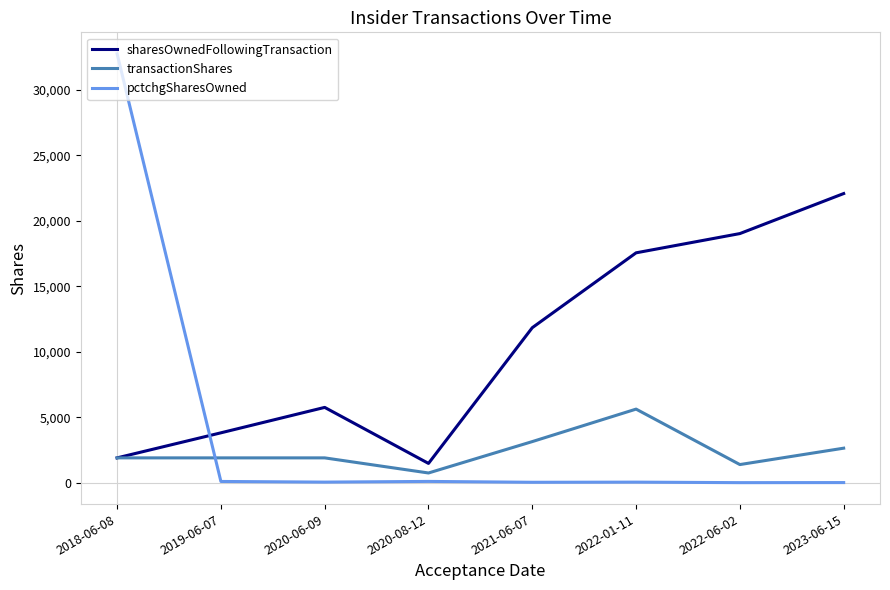

True or false: sharesOwnedFollowingTransaction and pctchgSharesOwned cross at least once.

True